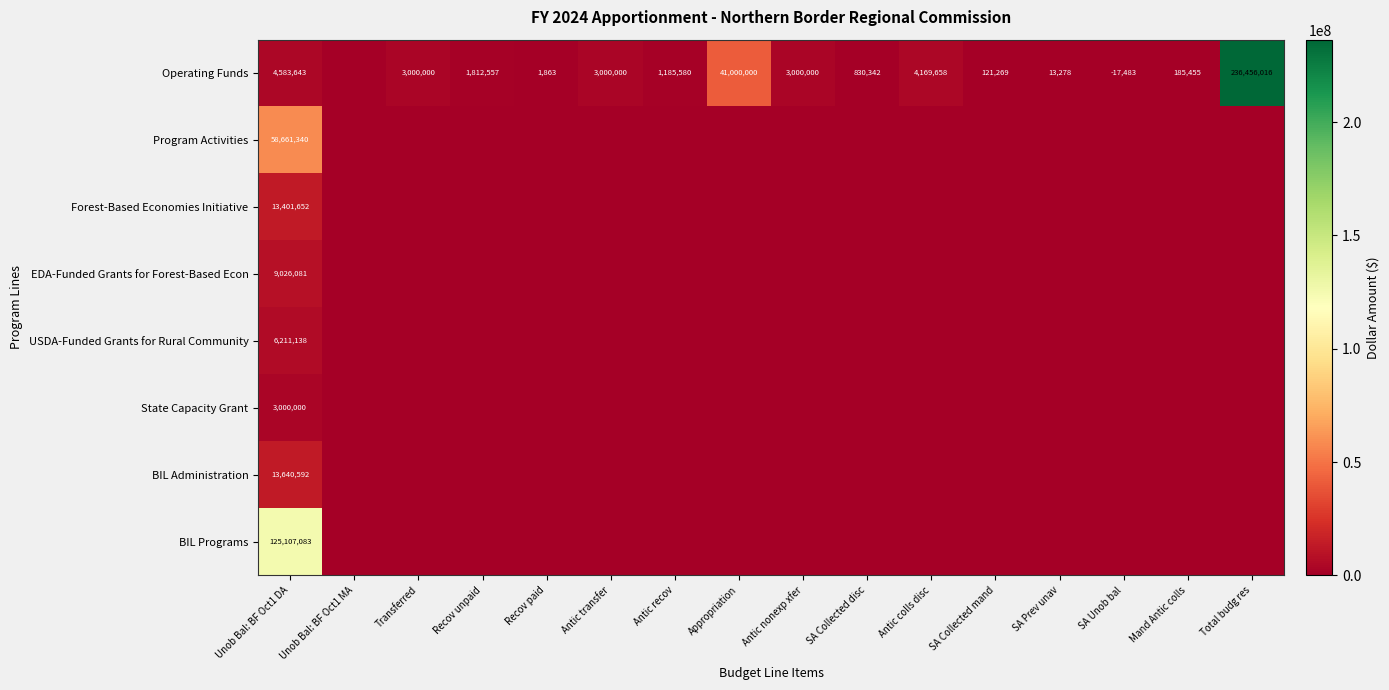

The value of State Capacity Grant at Unob Bal: BF Oct1 DA is 2075860. True or false?

False